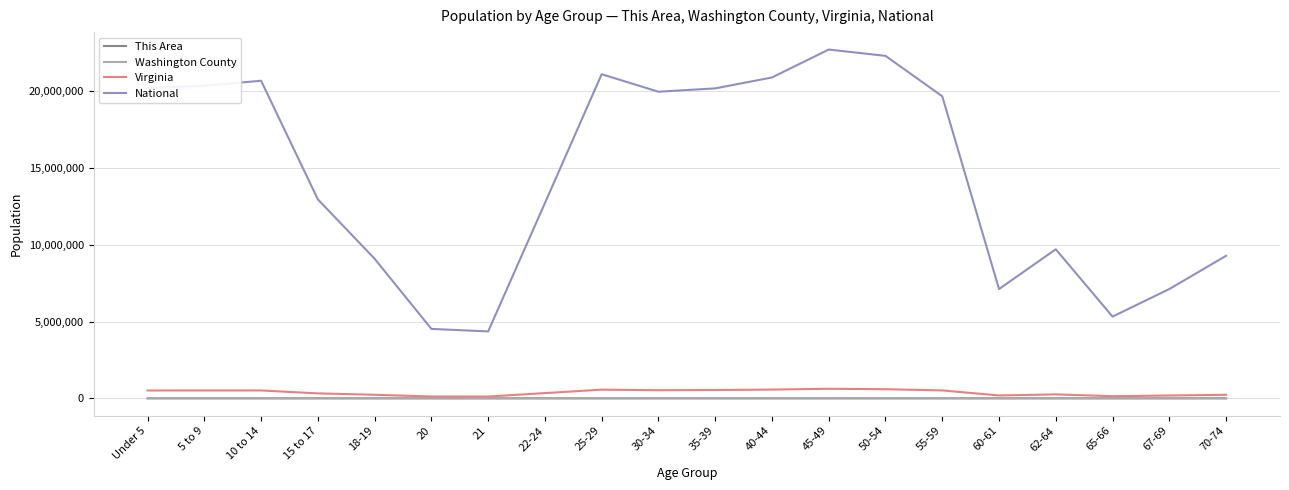

Which series has the largest total across all categories?

National